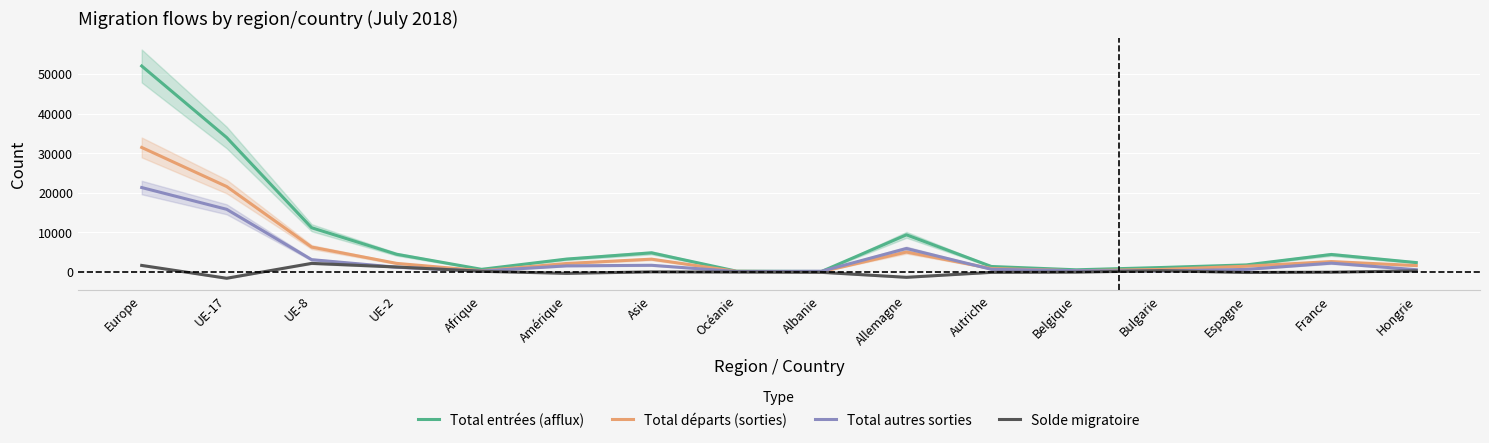

Which series has the widest spread of values?

Total entrées (afflux)